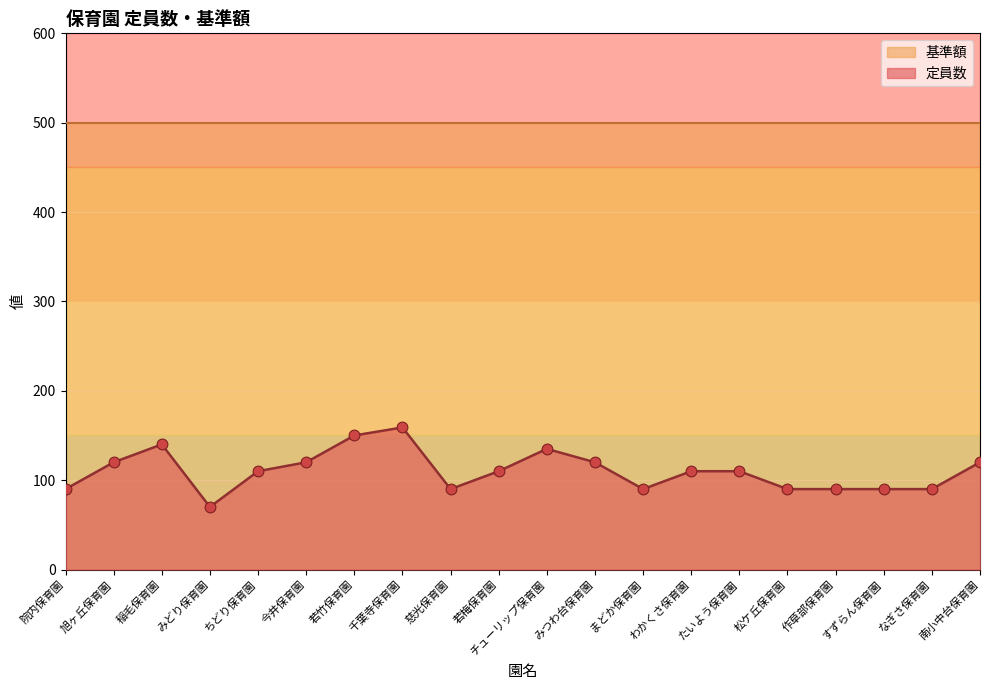

Between ちどり保育園 and 千葉寺保育園, which is larger?

千葉寺保育園